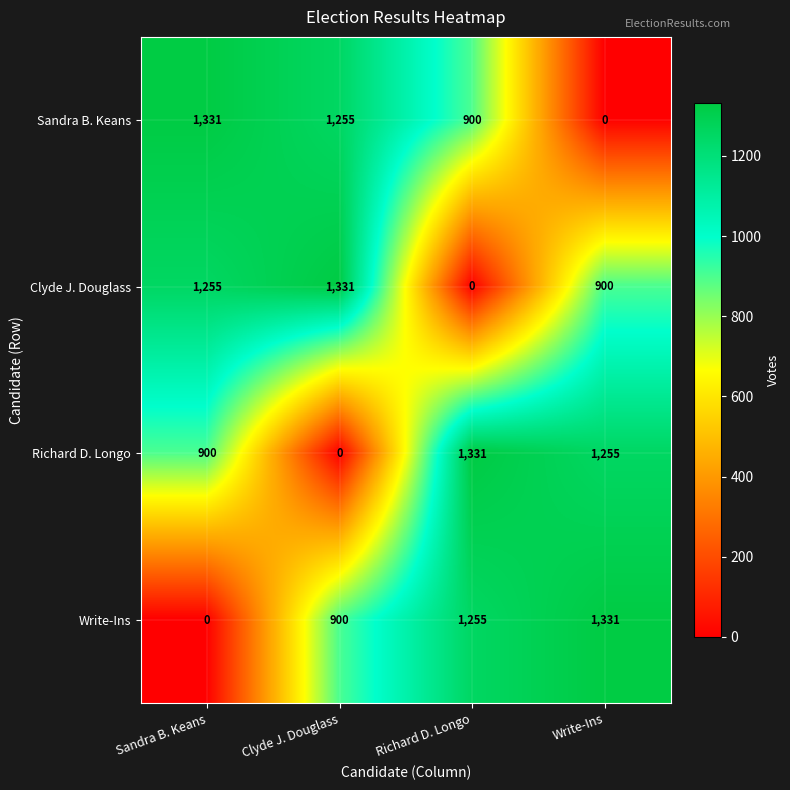

At Richard D. Longo, list the series in order from largest to smallest.

Richard D. Longo, Write-Ins, Sandra B. Keans, Clyde J. Douglass